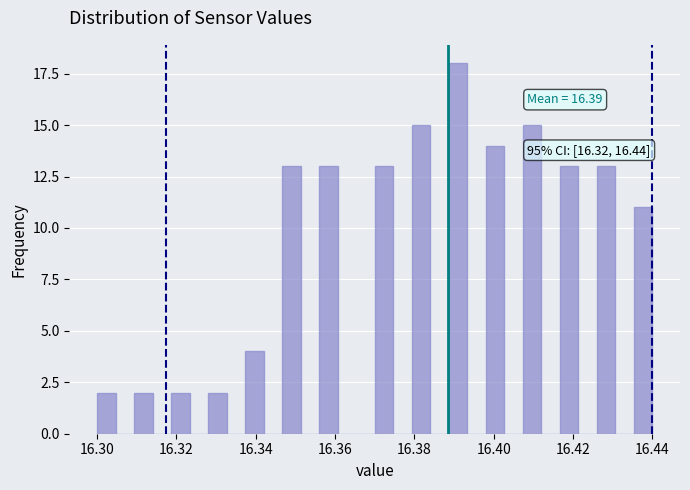

Read against the x-axis, roughly where is the centre of the tallest bar?

16.392